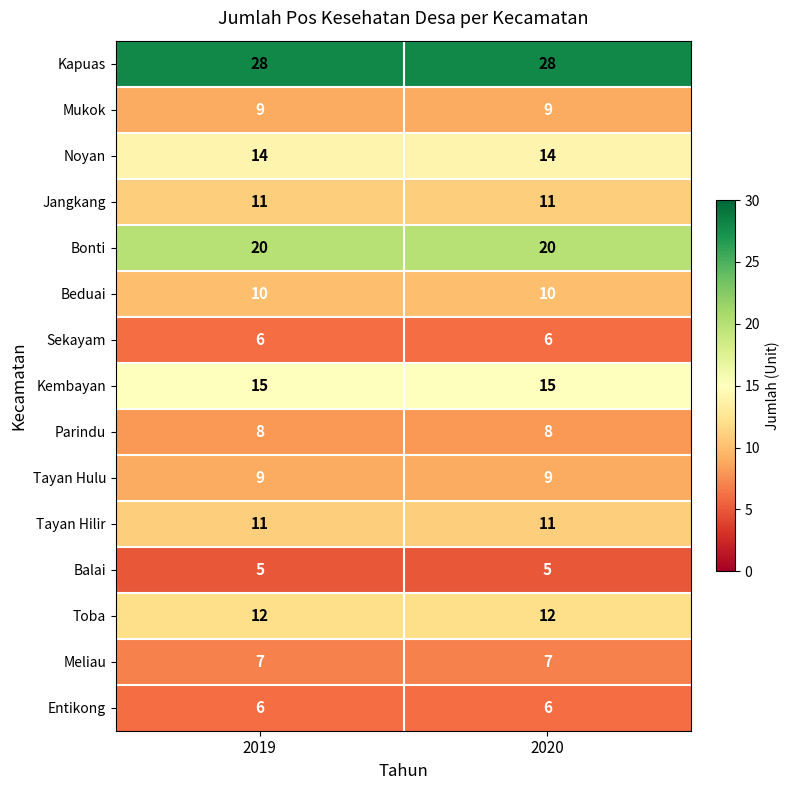

What is the sum of all Kapuas values?

56